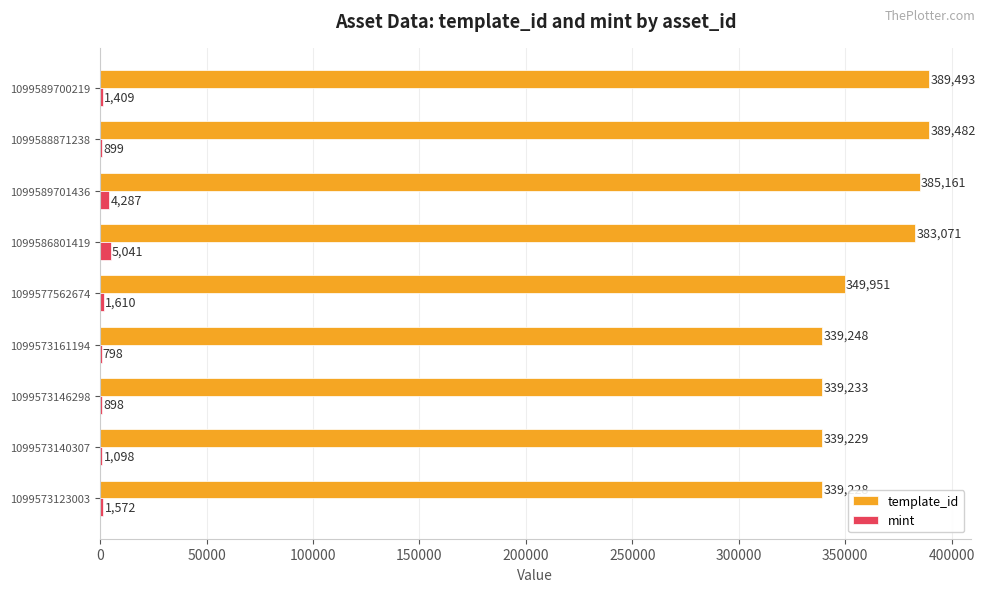

Count the number of categories in the chart.

9